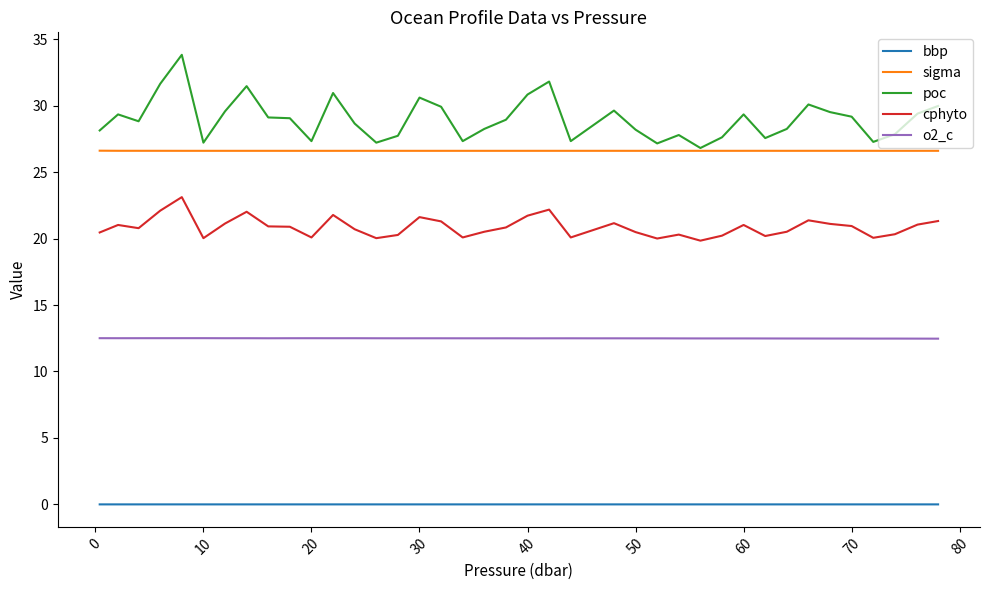

True or false: cphyto and bbp cross at least once.

False